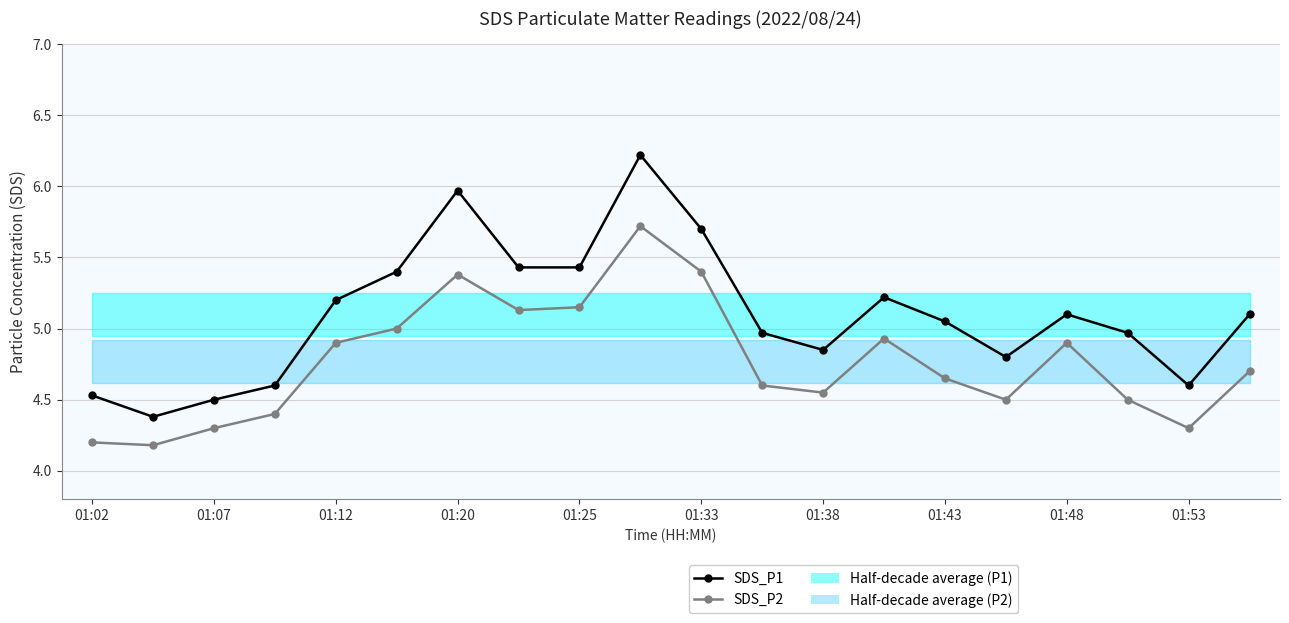

True or false: SDS_P2 and SDS_P1 intersect in this chart.

False